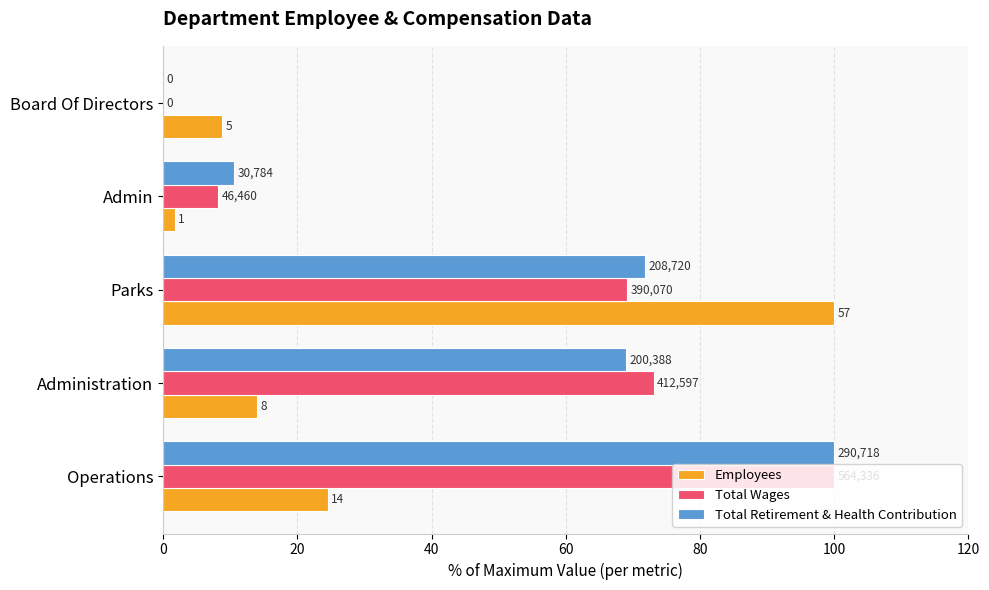

What are all the series names shown in the legend?

Employees, Total Wages, Total Retirement & Health Contribution